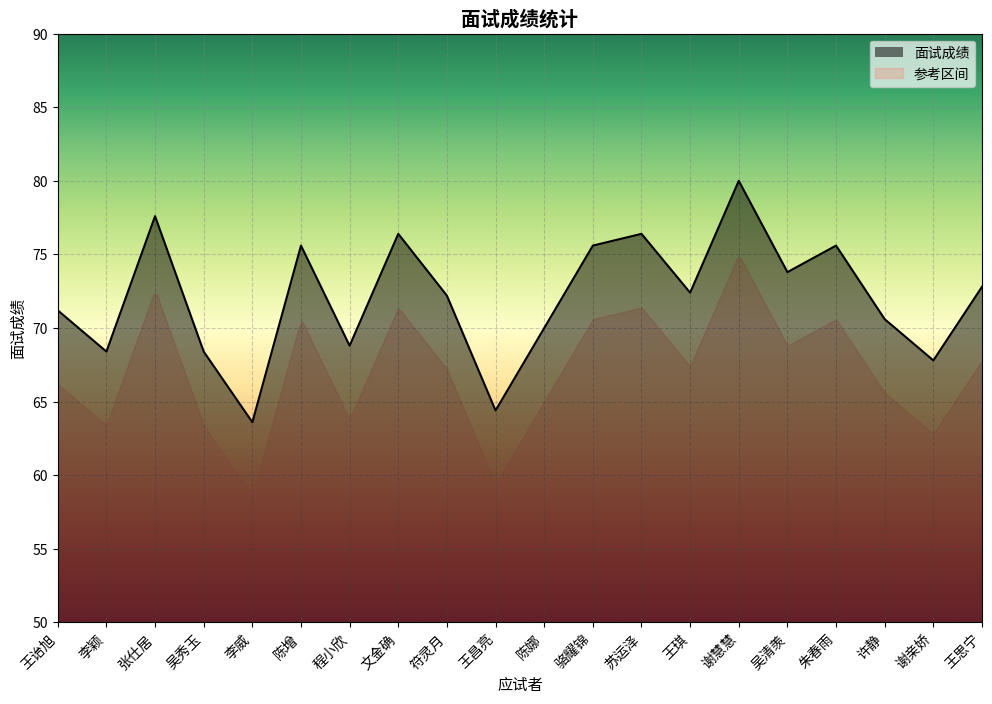

List the labels in order of value, smallest first.

李威, 王昌亮, 谢亲娇, 李颖, 吴秀玉, 程小欣, 陈娜, 许静, 王诒旭, 符灵月, 王琪, 王思宁, 吴清羡, 陈增, 骆耀锦, 朱春雨, 文金确, 苏运泽, 张仕居, 谢慧慧